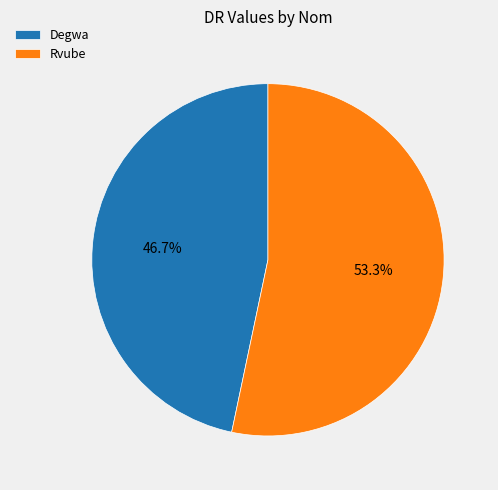

To the nearest percent, what is the difference between the largest and smallest slice percentages?

7%